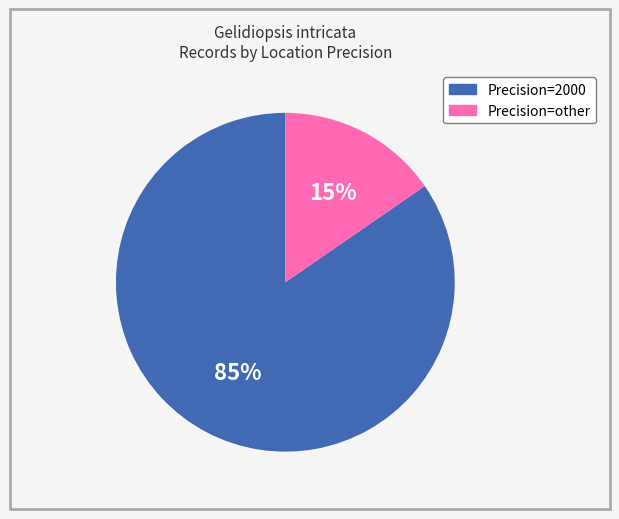

Is there any slice that represents more than half of the pie?

Yes